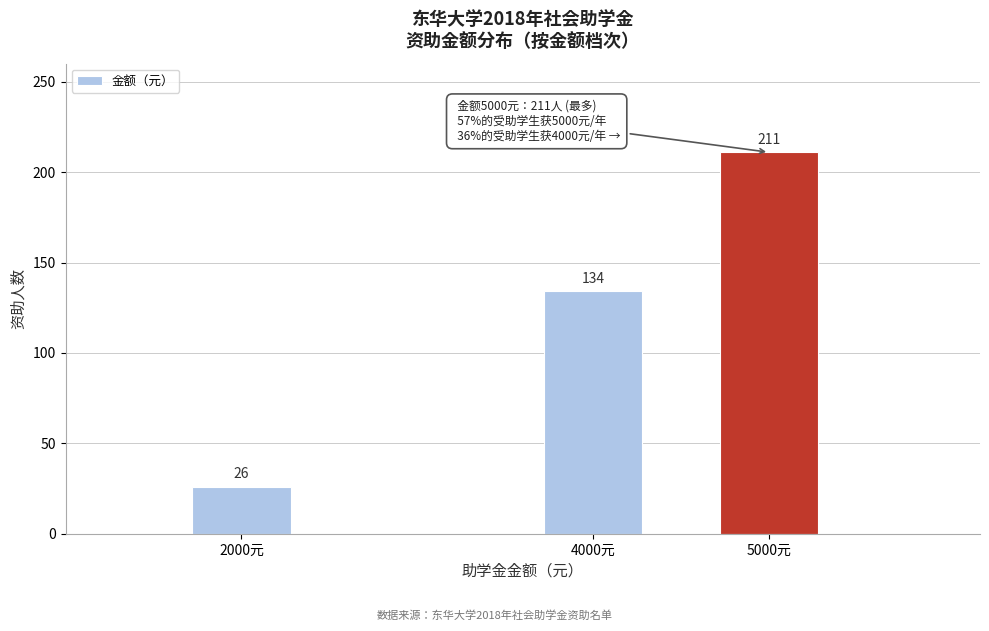

Reading left to right, transcribe all the data shown in this chart.

2000元=26	4000元=134	5000元=211